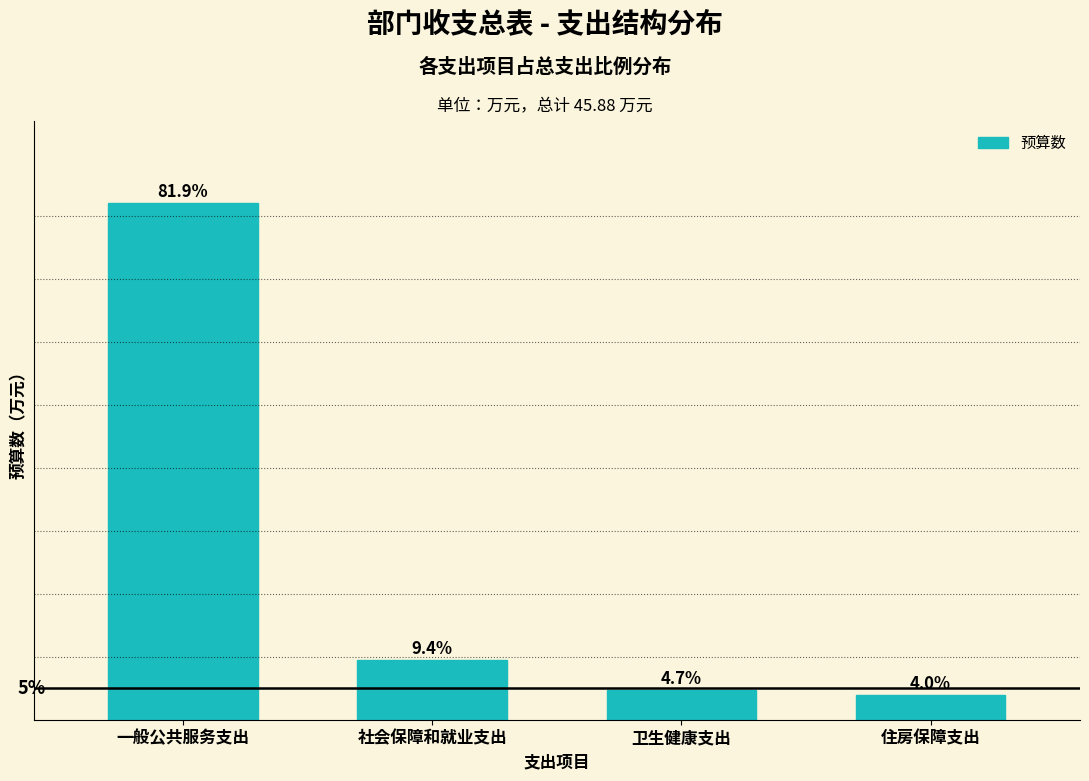

Where is the data nearest to the value 42?

社会保障和就业支出